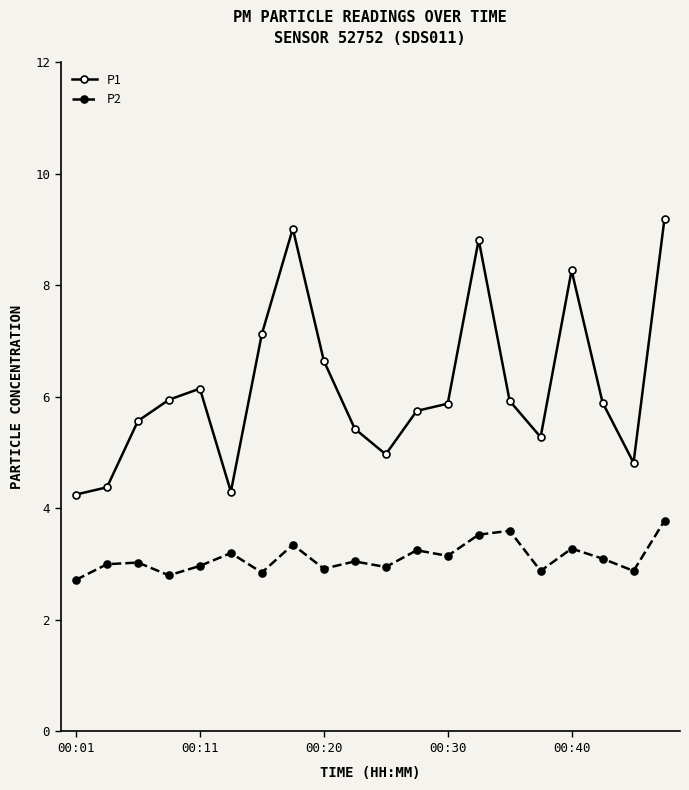

List the series in order of their peak value, lowest first.

P2, P1